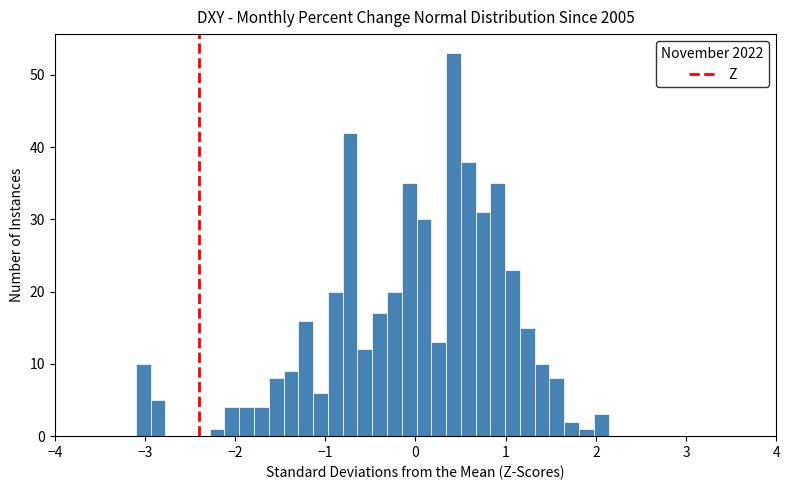

Around what value on the x-axis is the tallest bar? Give the approximate position of its centre, as read against the axis.

0.4